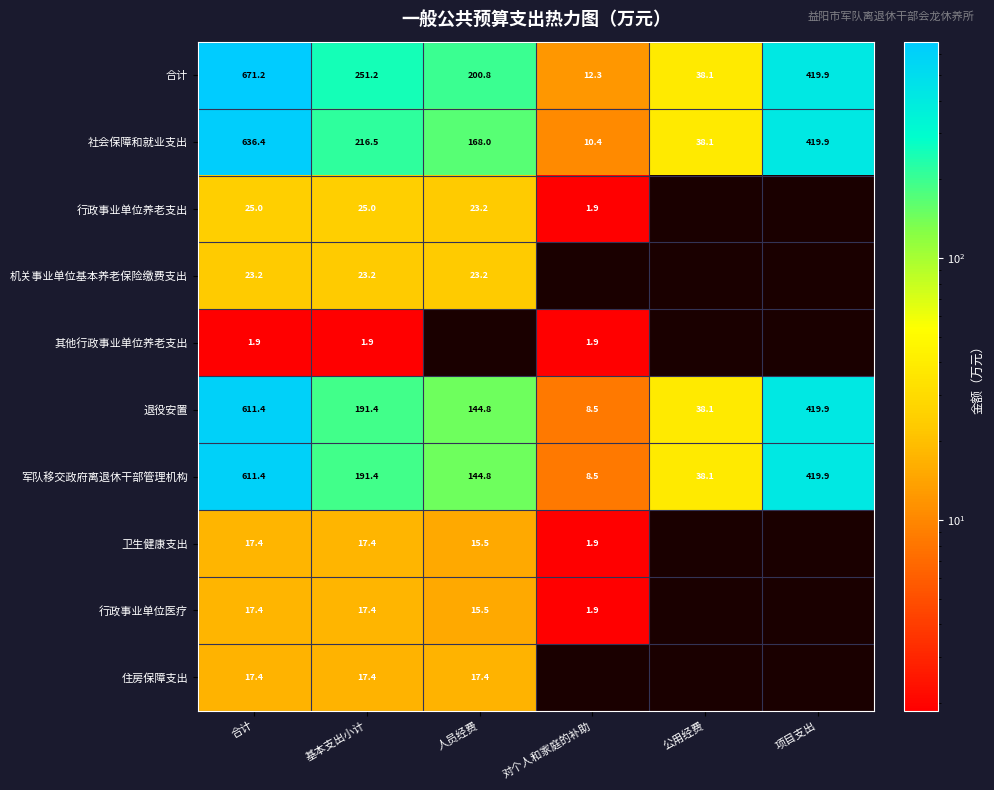

The 其他行政事业单位养老支出 series shows 1.9 at 对个人和家庭的补助. True or false?

True